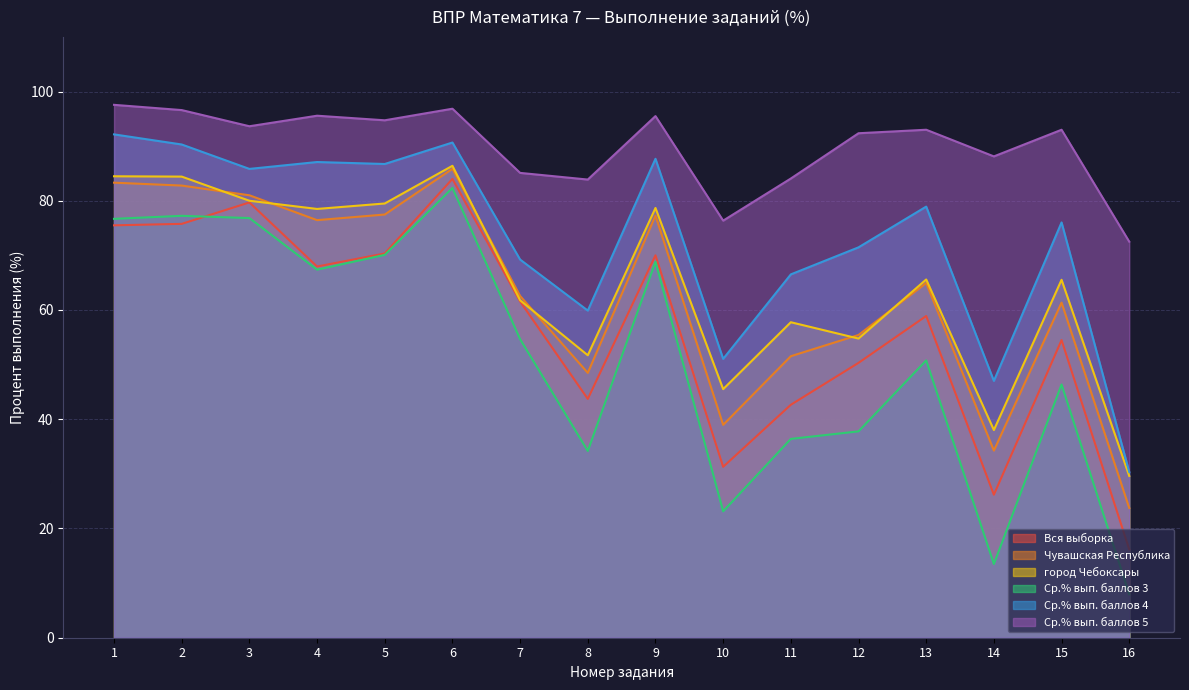

How many lines are shown in the chart?

6